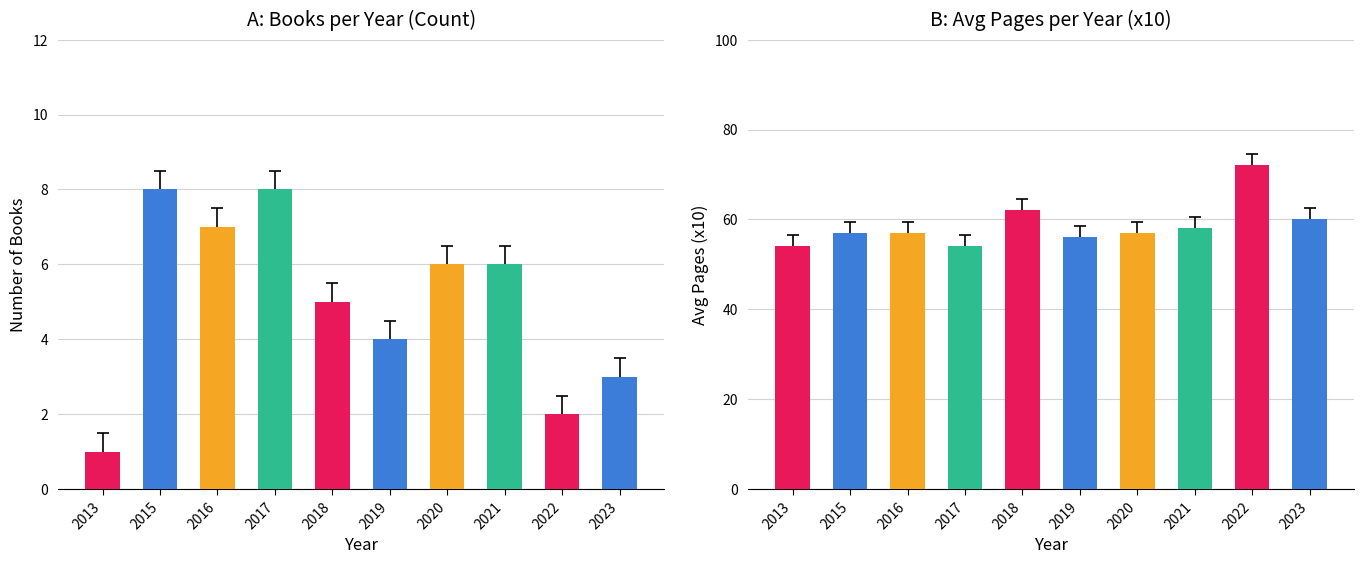

What is the value of the Count bar at the 3rd from the left?

7